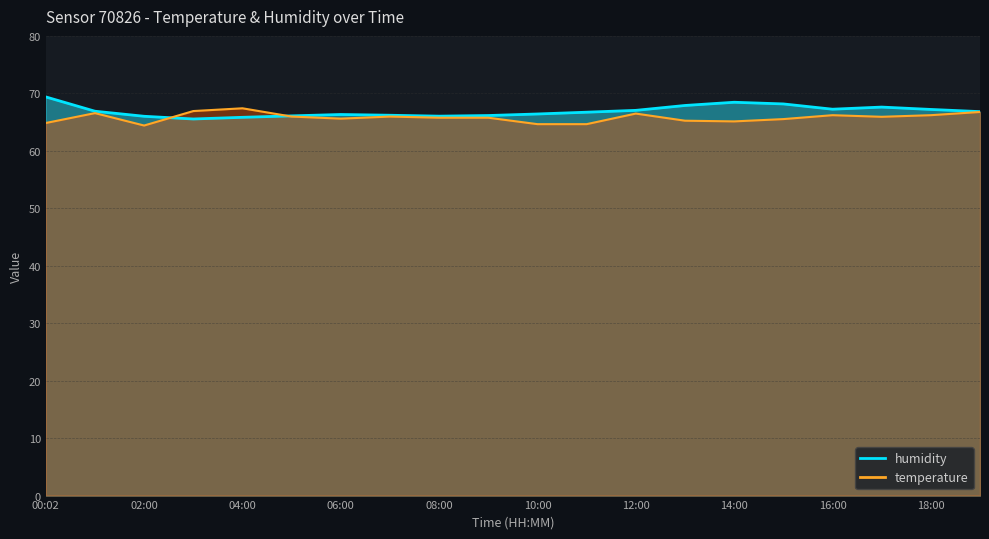

List the series in order of their peak value, highest first.

humidity, temperature